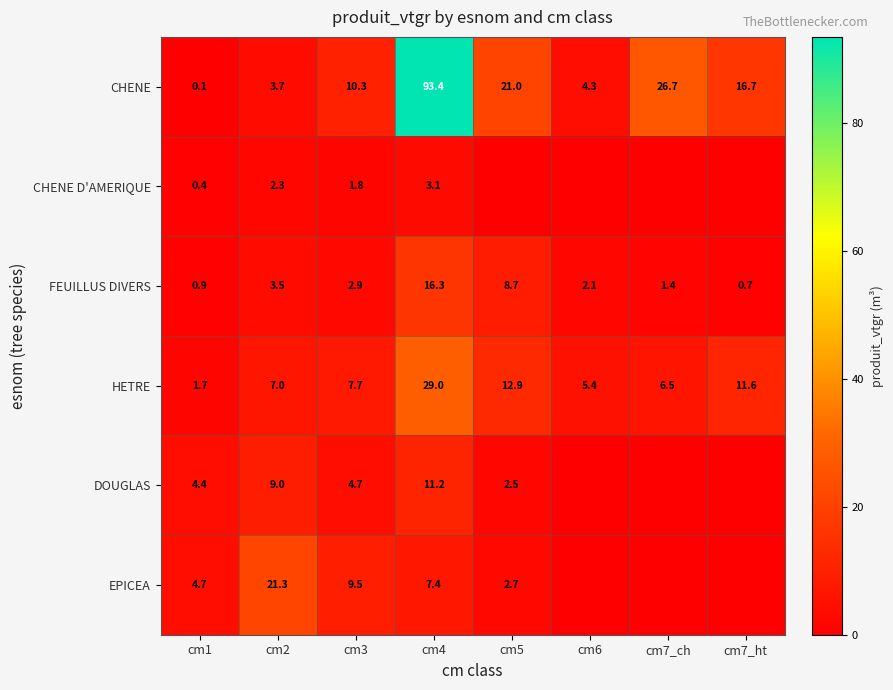

How many categories are shown in the chart?

8